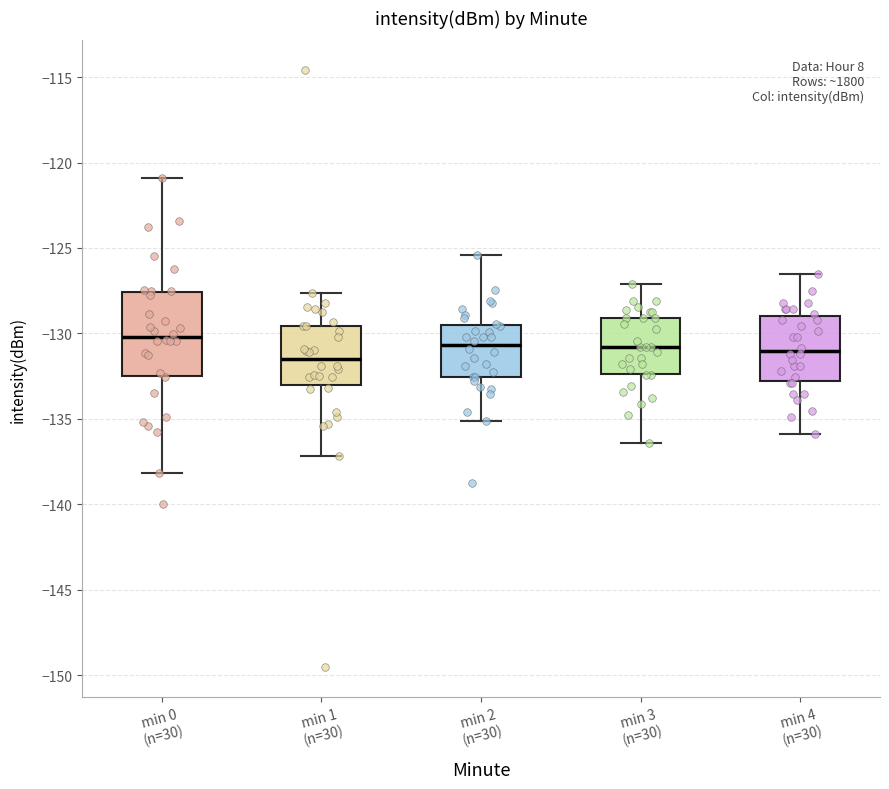

Where does the upper whisker of the box for min 3 (n=30) end on the y-axis? The values are not printed on the chart, so give them approximately, as read against the axis.

-127.0